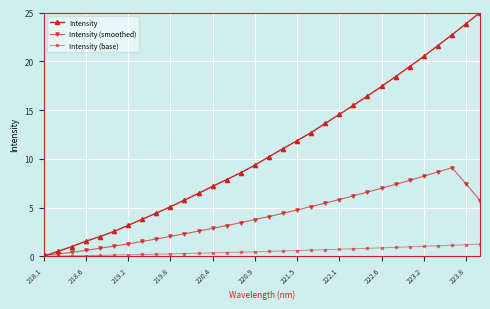

At how many categories does at least one series exceed 17?

8